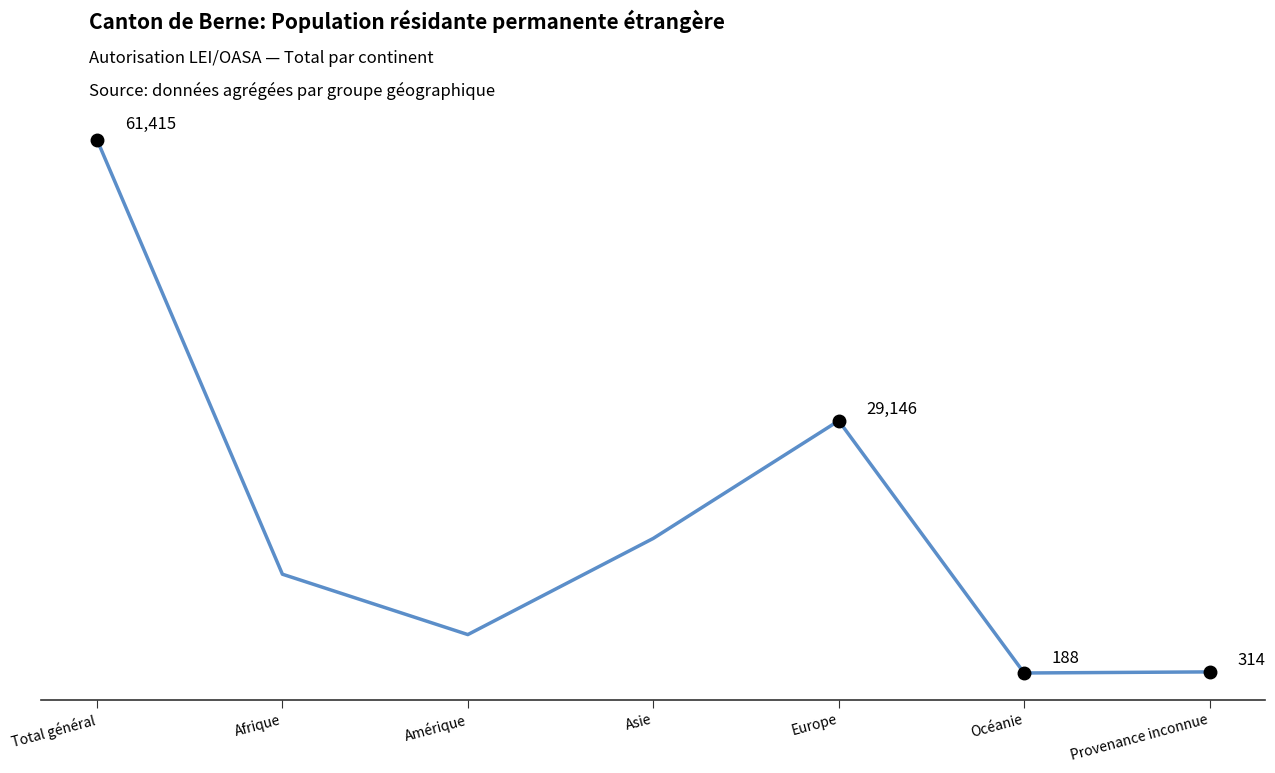

Between Total général and Afrique, which is larger?

Total général